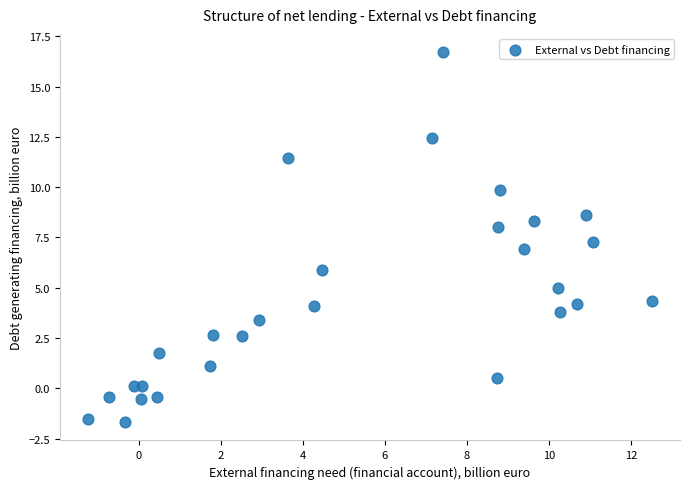

What is the range of Y values (max minus min)?

18.4